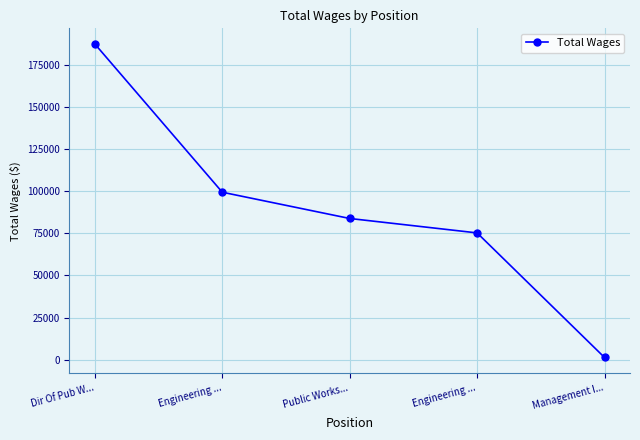

True or false: the data shows 128009 at Engineering ....

False